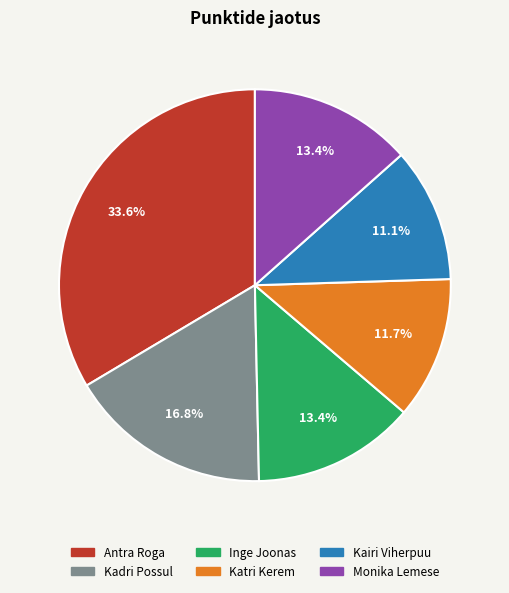

What is the ratio of the value at Katri Kerem to the value at Monika Lemese?

0.9